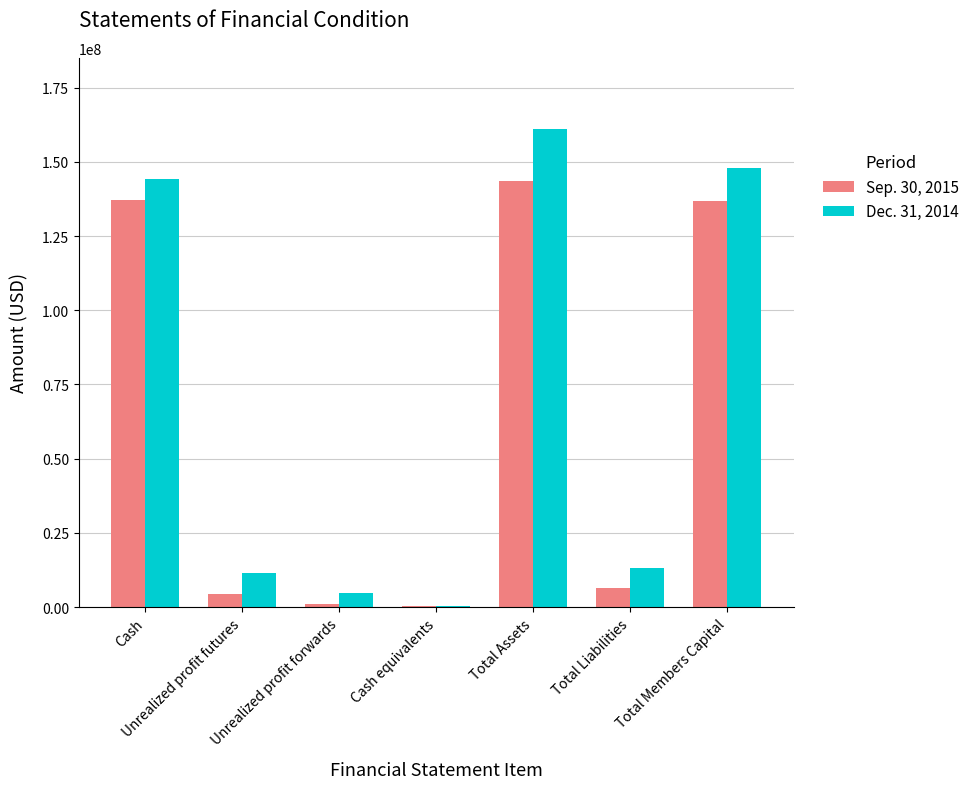

True or false: Sep. 30, 2015 has a value of 4496028 at Unrealized profit futures.

True